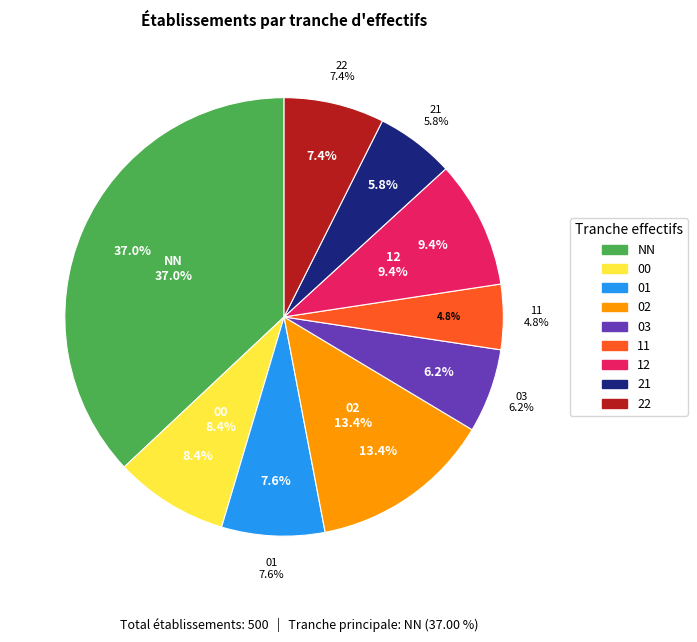

Which category has the smallest portion of the pie?

11